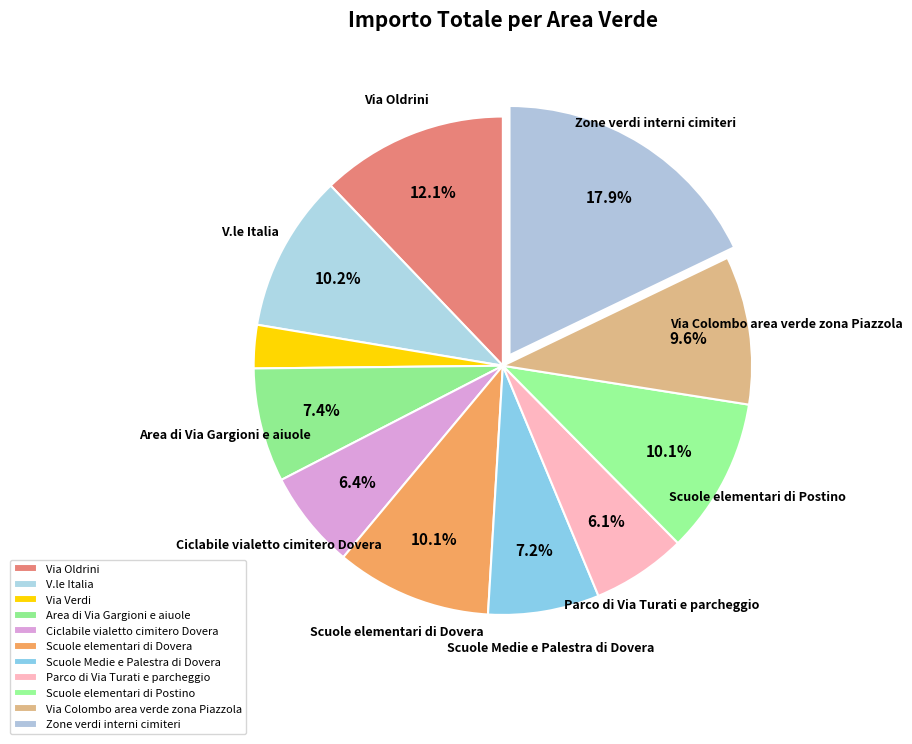

Combined, do Via Colombo area verde zona Piazzola and Scuole elementari di Dovera account for over 50%?

No